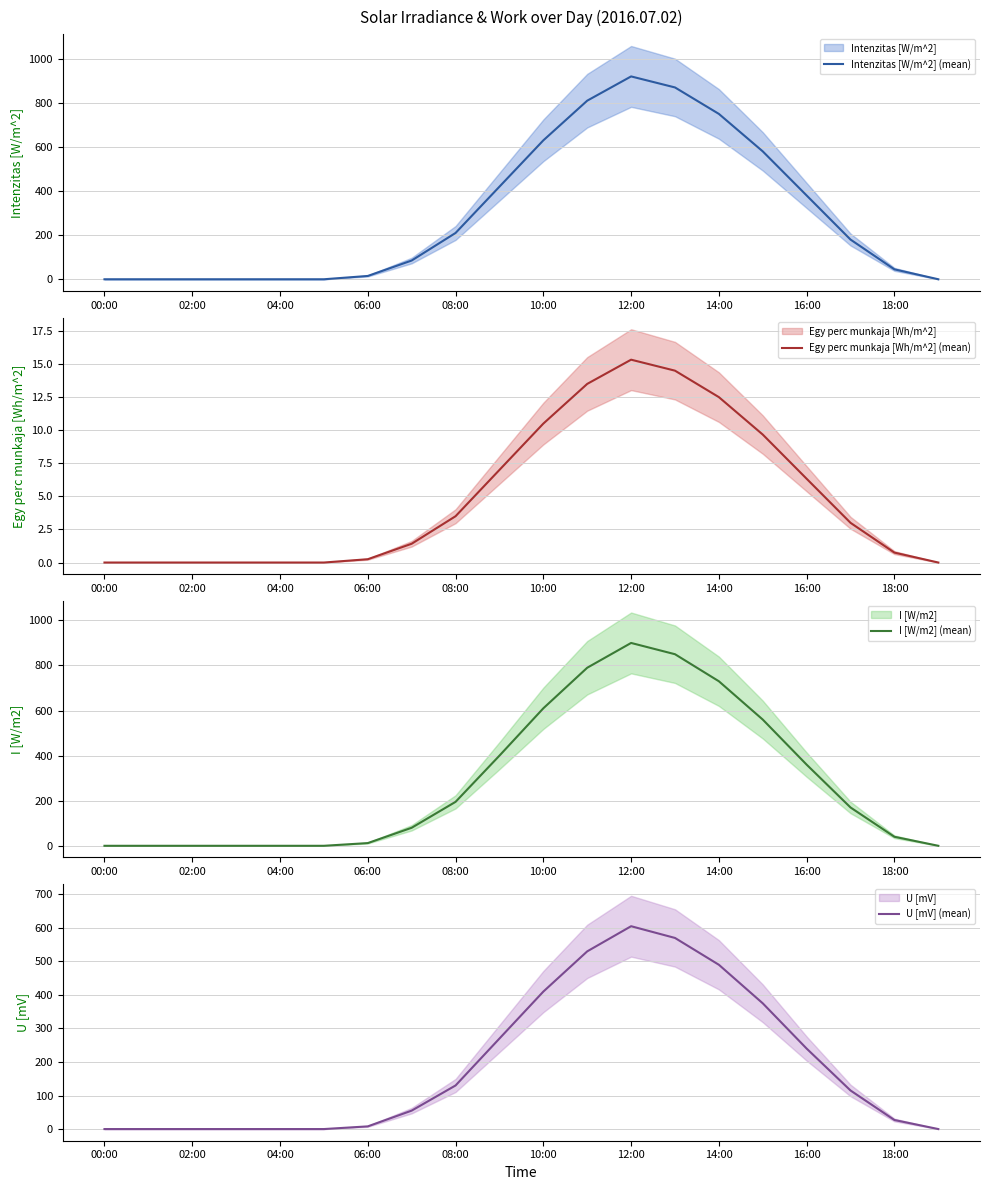

Which series has the largest total across all categories?

Intenzitas [W/m^2] (mean)